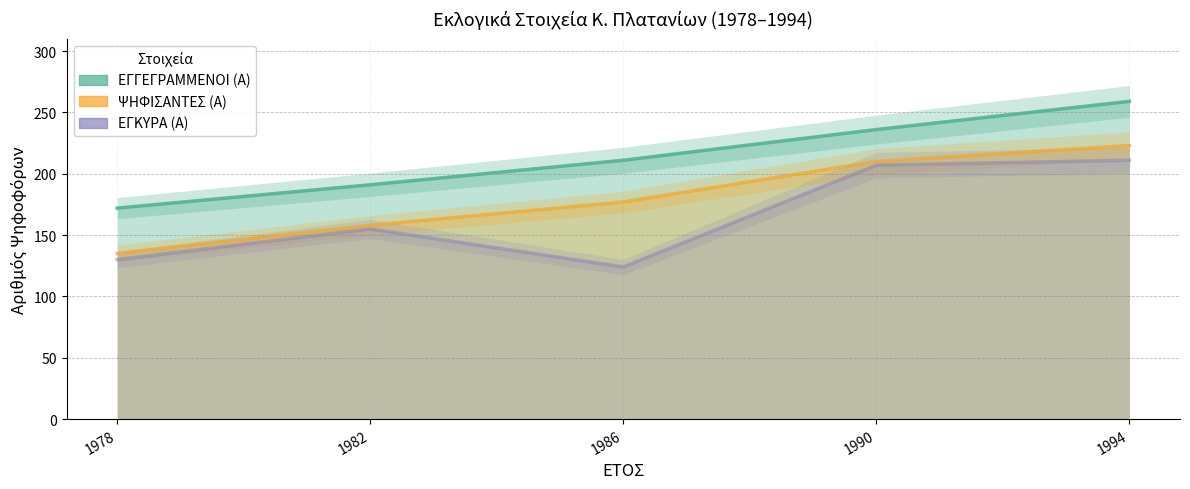

What is the total value across all series at 1990?

653